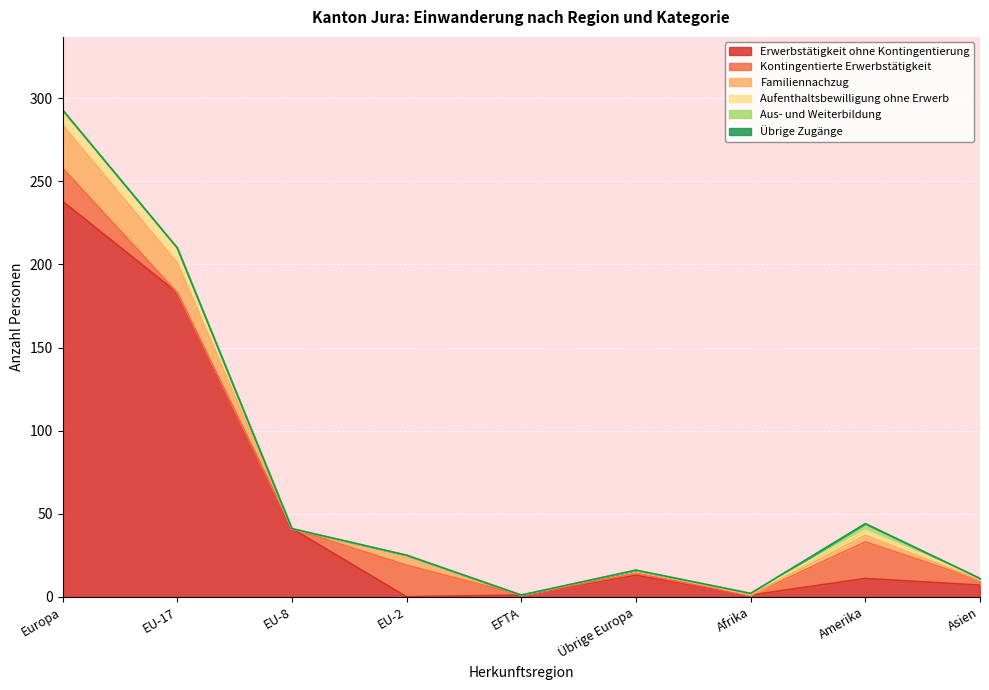

What position from the left is Übrige Europa?

6